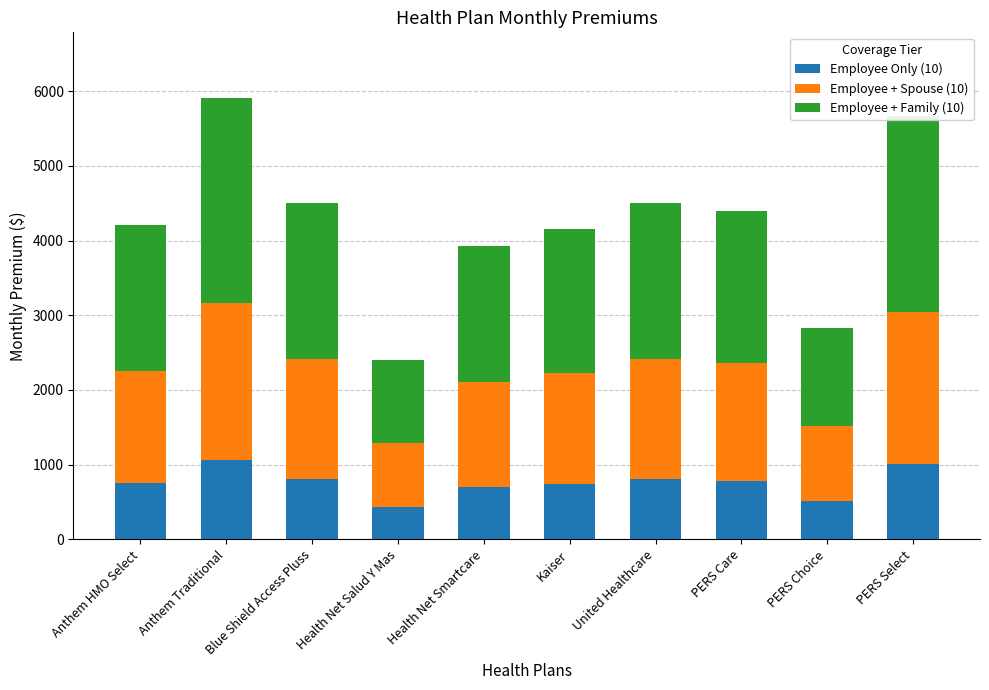

The value of Employee Only (10) at Health Net Smartcare is 701.1. True or false?

True